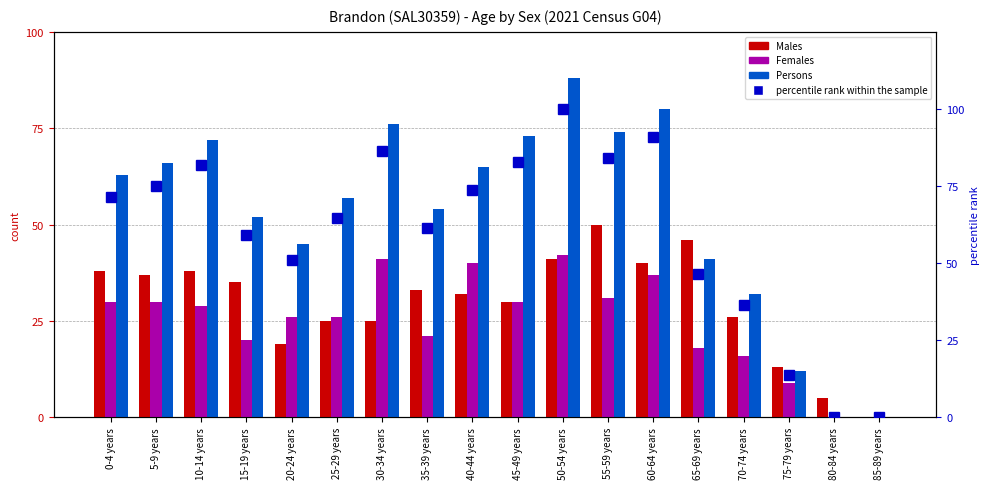

Where does the percentile rank within the sample series first go above 71?

0-4 years